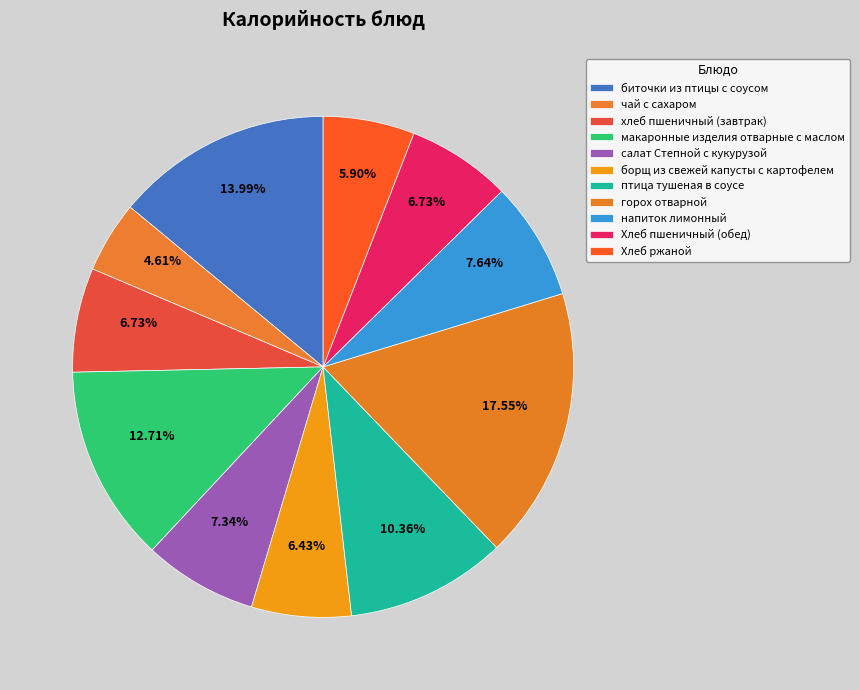

To the nearest percent, what is the combined percentage of Хлеб пшеничный (обед) and салат Степной с кукурузой?

14%